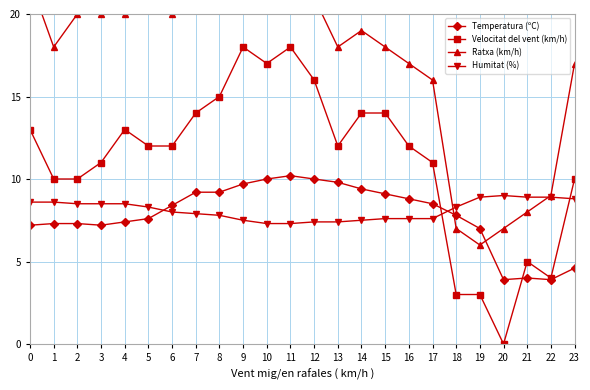

True or false: Humitat (%) and Ratxa (km/h) intersect in this chart.

True